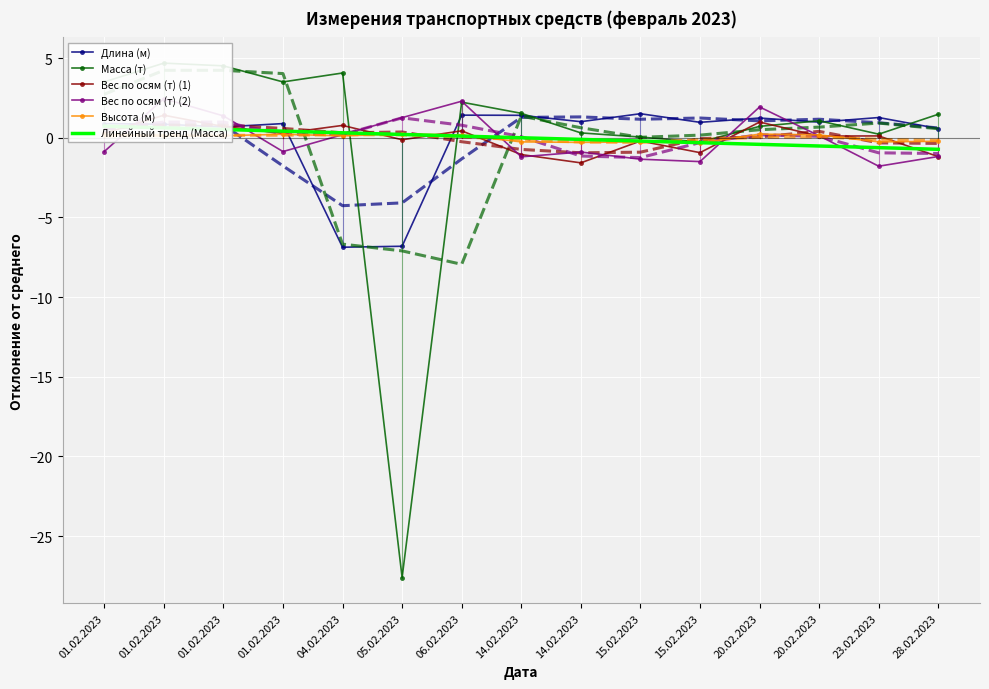

How many positive values does the Масса (т) series have?

13